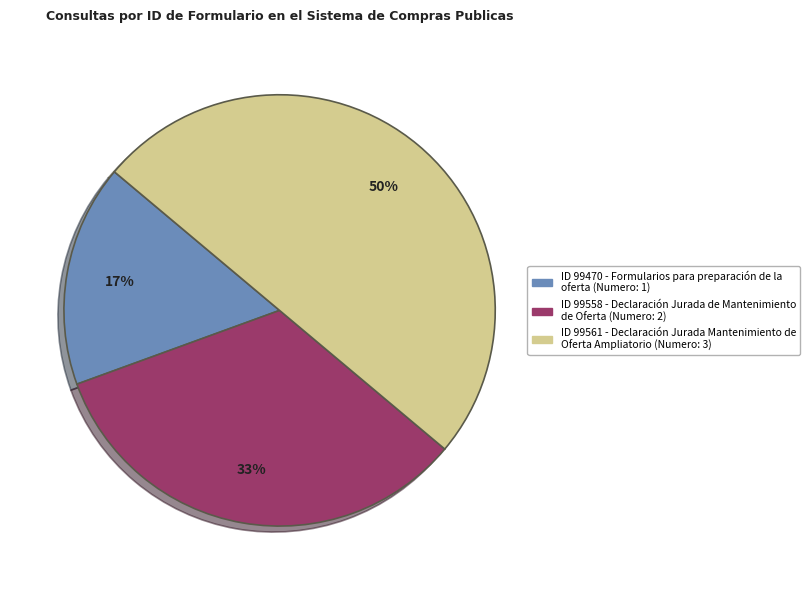

To the nearest percent, what is the average slice percentage?

33%